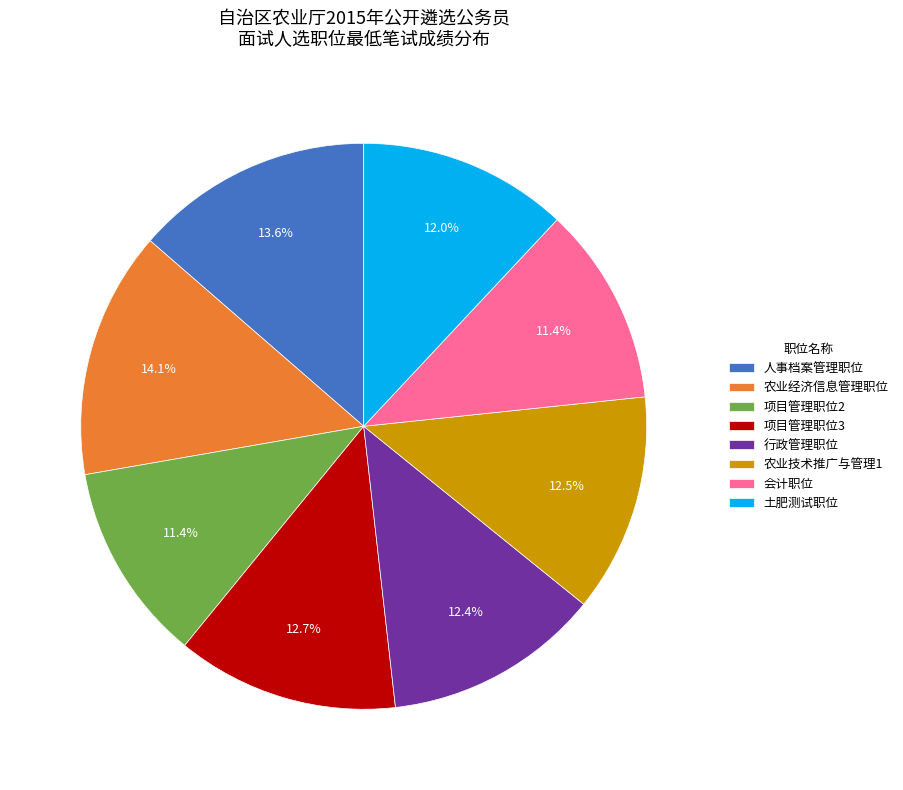

Is it true that 农业经济信息管理职位 is 1% of the pie?

False